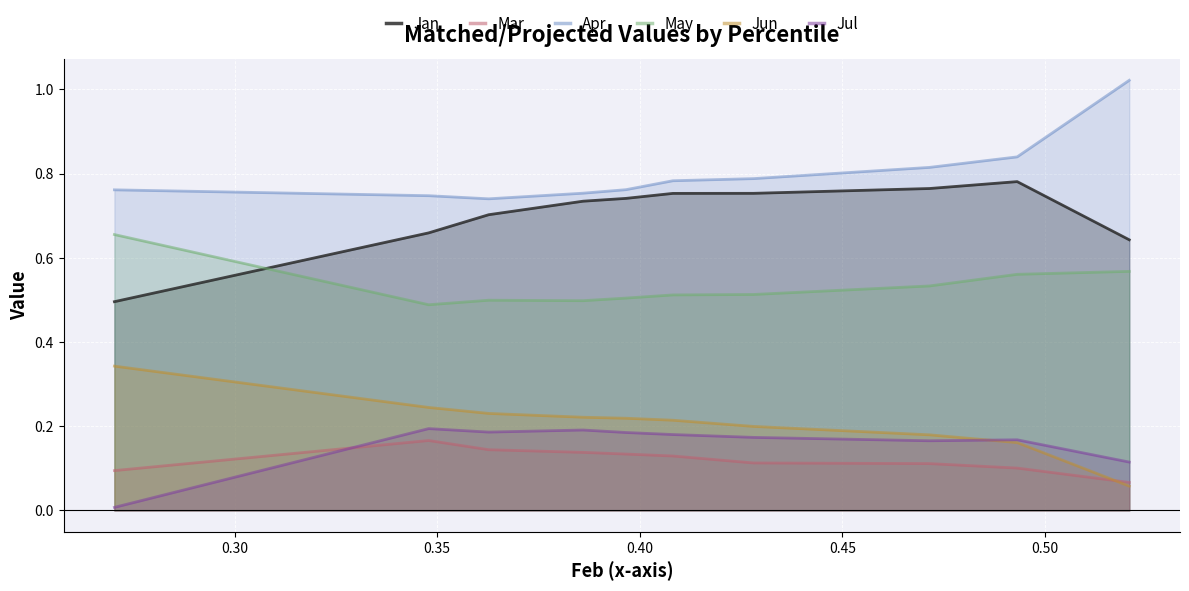

How many lines are shown in the chart?

6